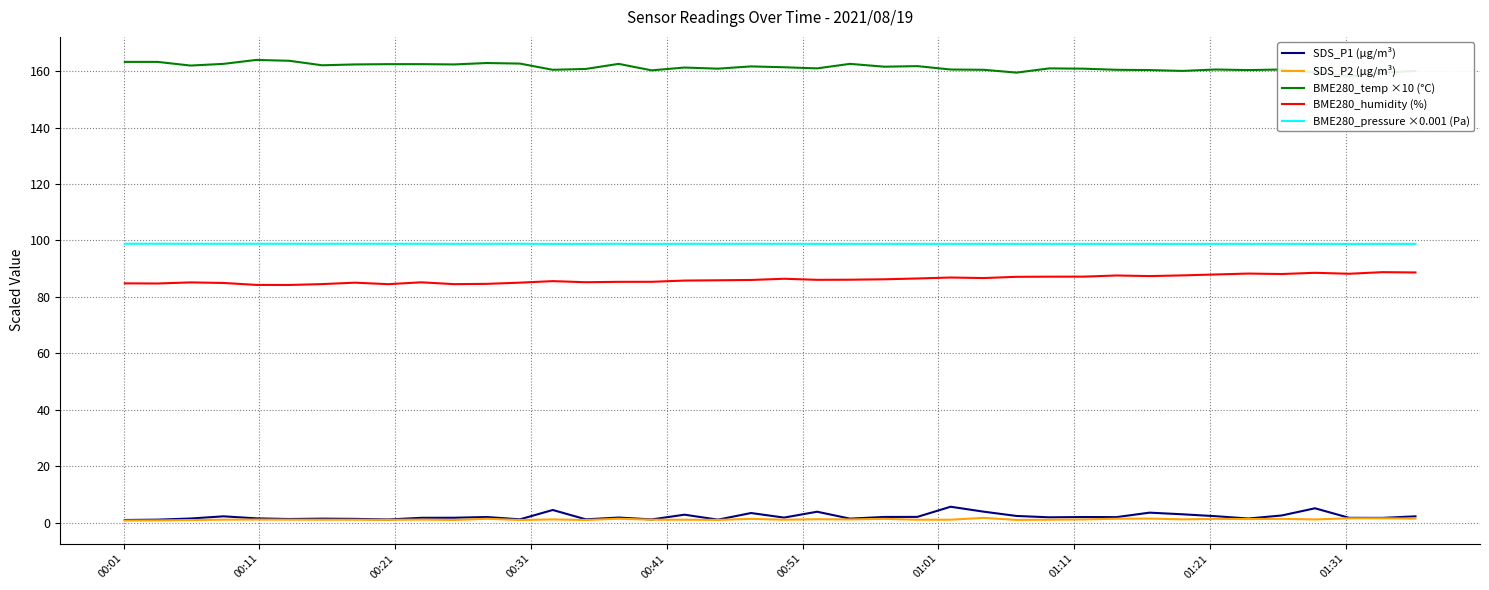

How many data points in BME280_humidity (%) are less than 86?

20